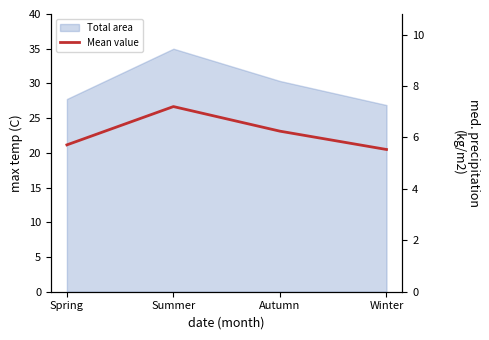

What position from the left is Autumn?

3